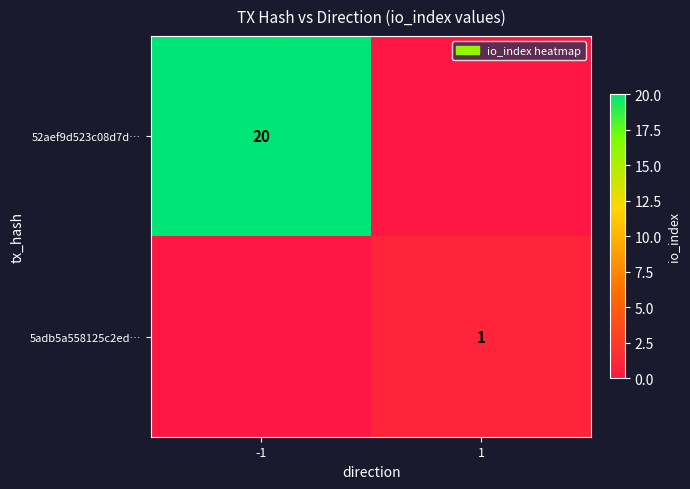

The 52aef9d523c08d7d… series shows 11 at -1. True or false?

False